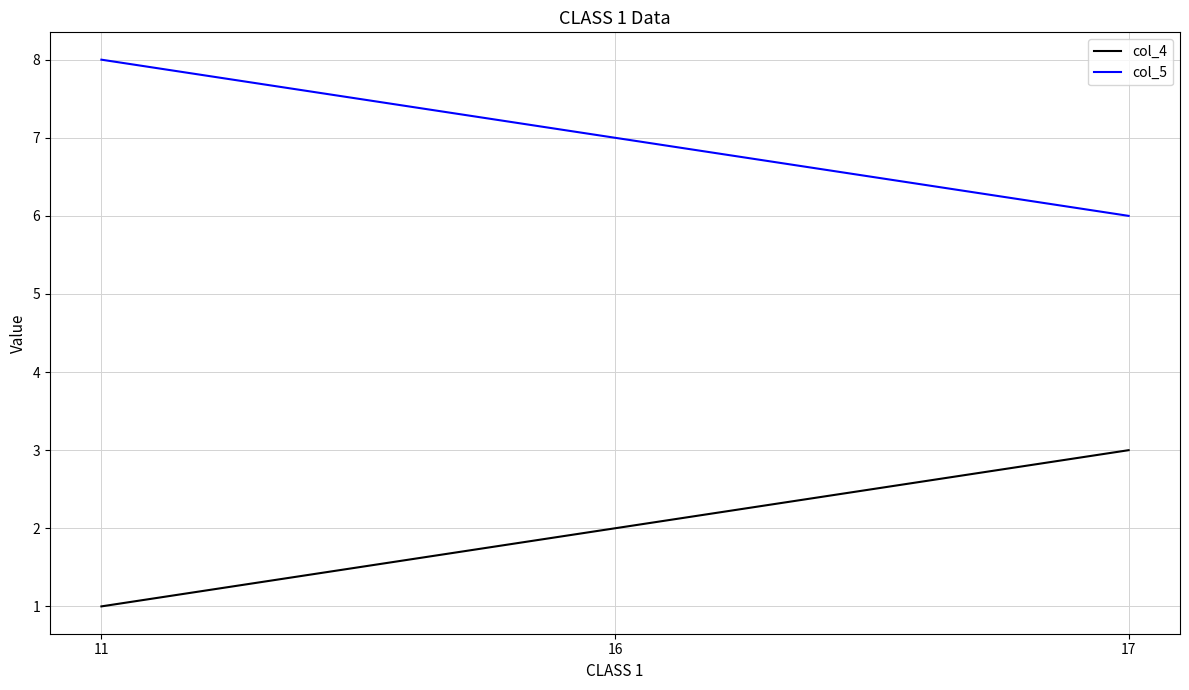

Which label corresponds to the smallest value in the chart?

11